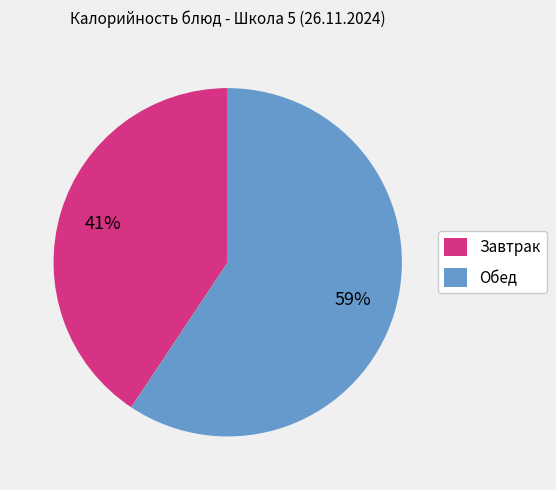

Does any single category account for the majority?

Yes